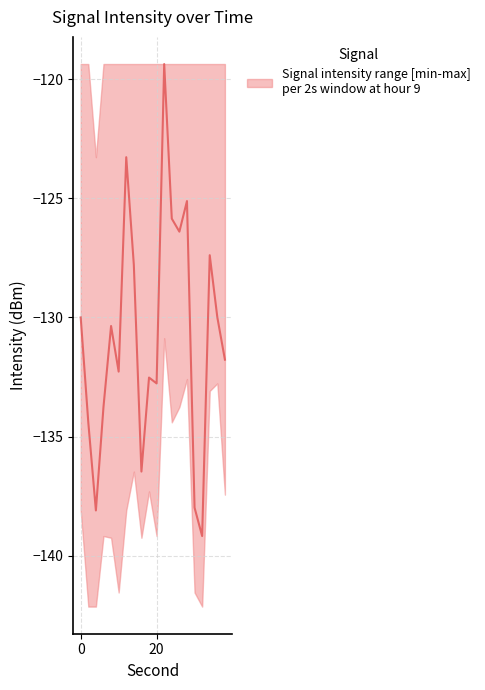

The value at 0 is -88.5. True or false?

False